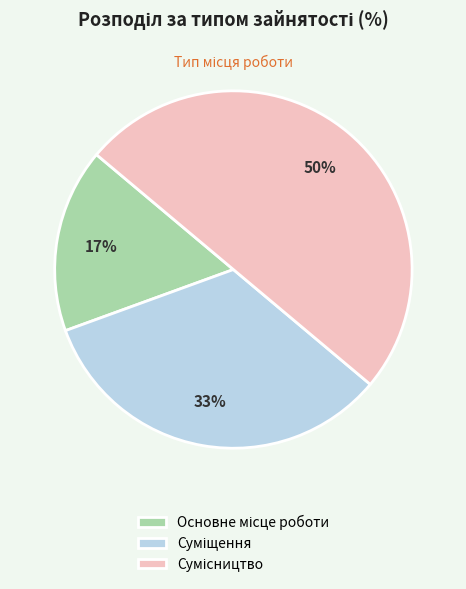

To the nearest percent, what is the average slice percentage?

33%